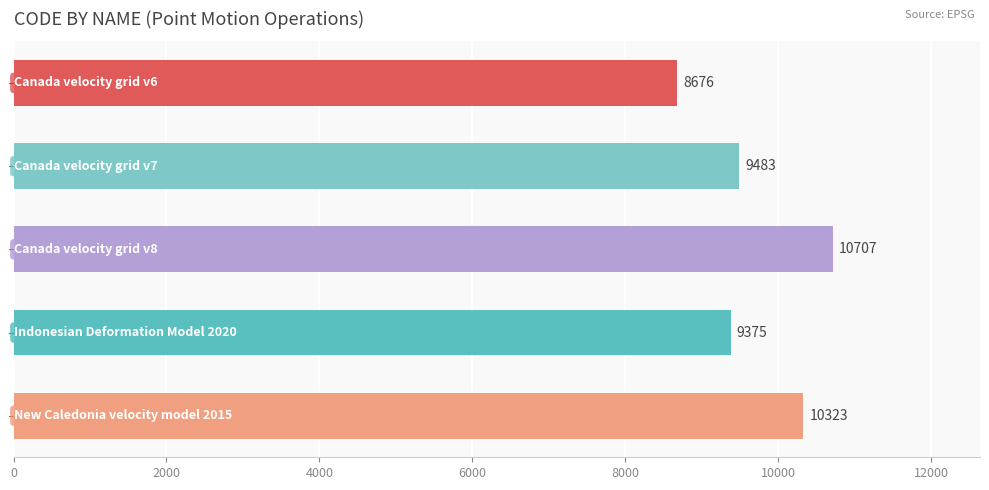

Reading bottom to top, list all the values displayed in this chart.

10323	9375	10707	9483	8676